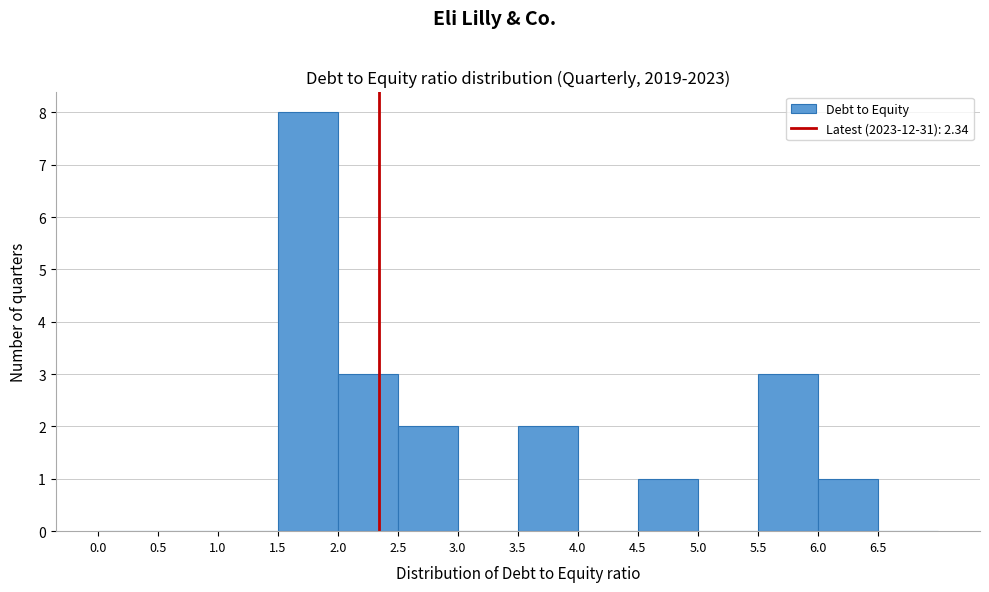

Over which range of the x-axis is the bar tallest?

1.5 to 2.0